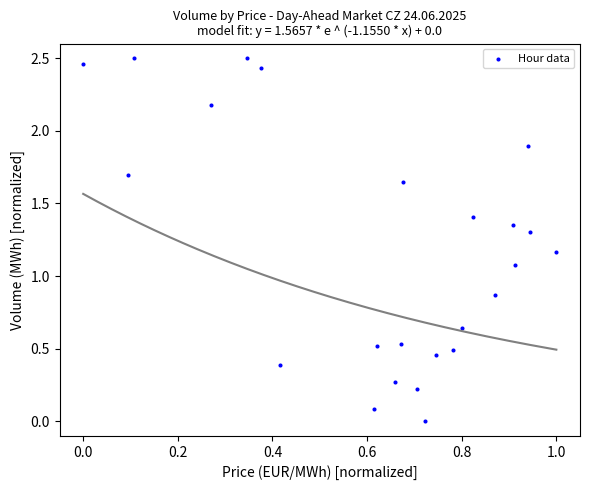

What Y value in the scatter plot is closest to 1?

1.1